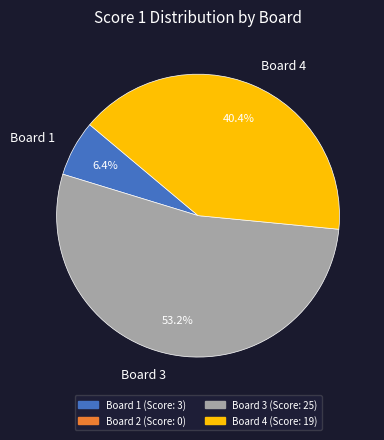

To the nearest percent, what is the difference between the largest and smallest slice percentages?

47%